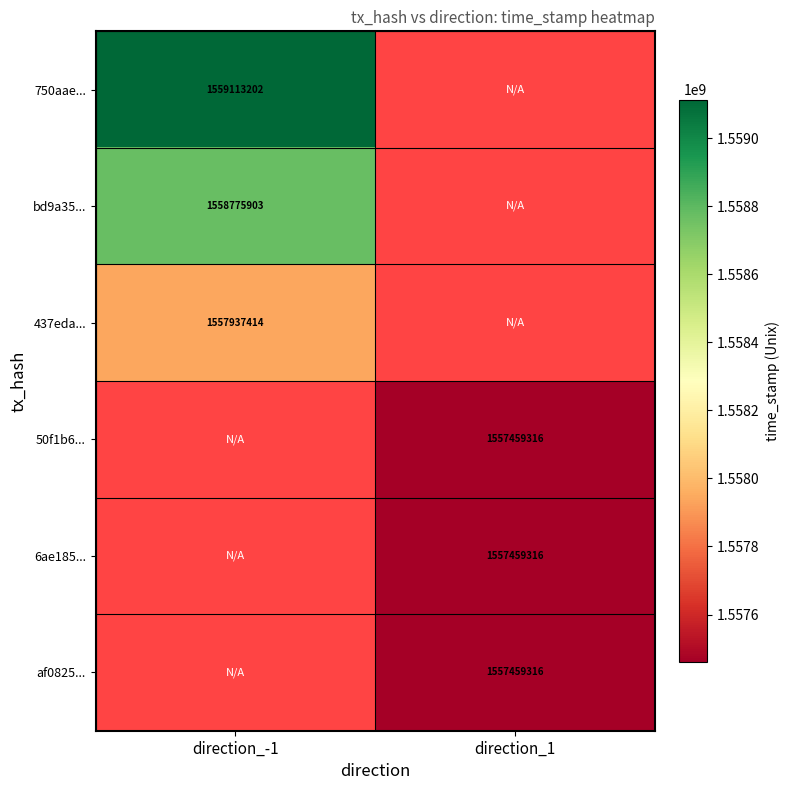

The 437eda... series shows 1557937414 at direction_-1. True or false?

True